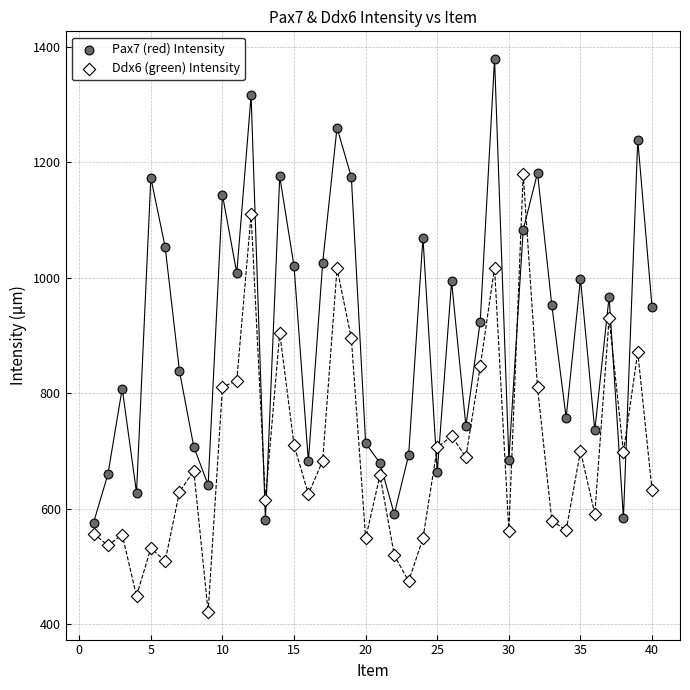

Which series reaches the minimum Y coordinate?

Ddx6 (green) Intensity